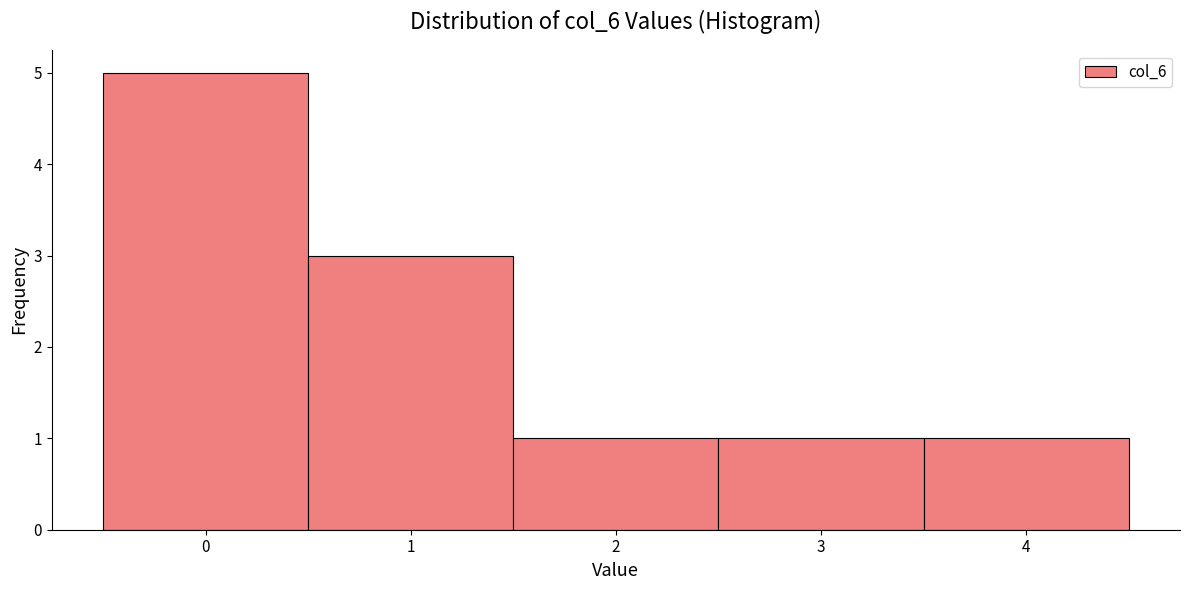

Reading left to right, list every bar in this chart as the range it spans on the x-axis followed by its height. The values are not printed on the chart, so give them approximately, as read against the axis.

-0.5 to 0.5: 5
0.5 to 1.5: 3
1.5 to 2.5: 1
2.5 to 3.5: 1
3.5 to 4.5: 1